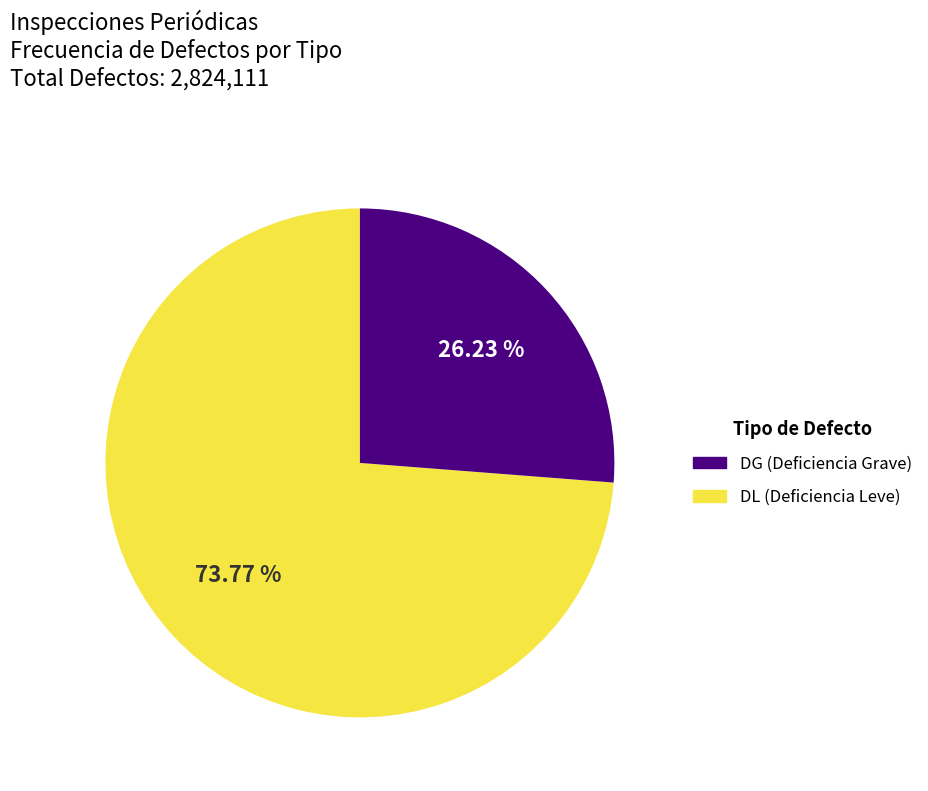

Is there a majority slice in this chart?

Yes